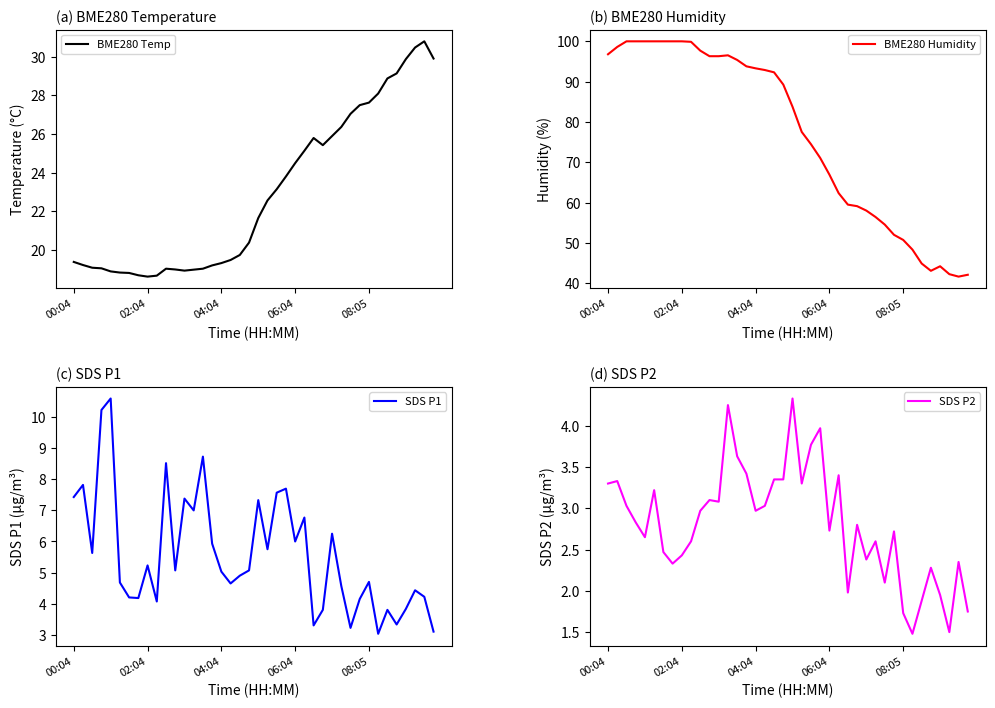

True or false: BME280 Humidity and SDS P2 cross at least once.

False